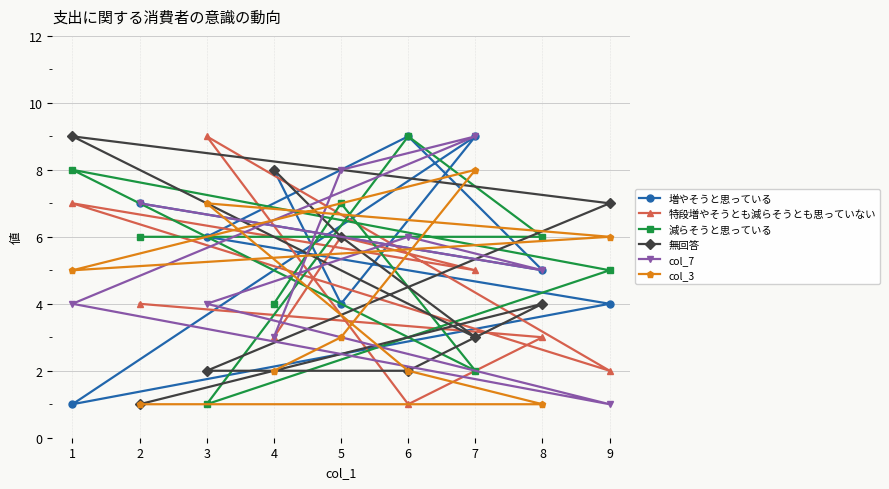

Reading right to left, extract all data points from this chart.

増やそうと思っている: 9=4	8=5	7=9	6=9	5=4	4=8	3=6	2=7	1=1
特段増やそうとも減らそうとも思っていない: 9=2	8=3	7=5	6=1	5=6	4=3	3=9	2=4	1=7
減らそうと思っている: 9=5	8=6	7=2	6=9	5=7	4=4	3=1	2=6	1=8
無回答: 9=7	8=4	7=3	6=2	5=6	4=8	3=2	2=1	1=9
col_7: 9=1	8=5	7=9	6=6	5=8	4=3	3=4	2=7	1=4
col_3: 9=6	8=1	7=8	6=2	5=3	4=2	3=7	2=1	1=5